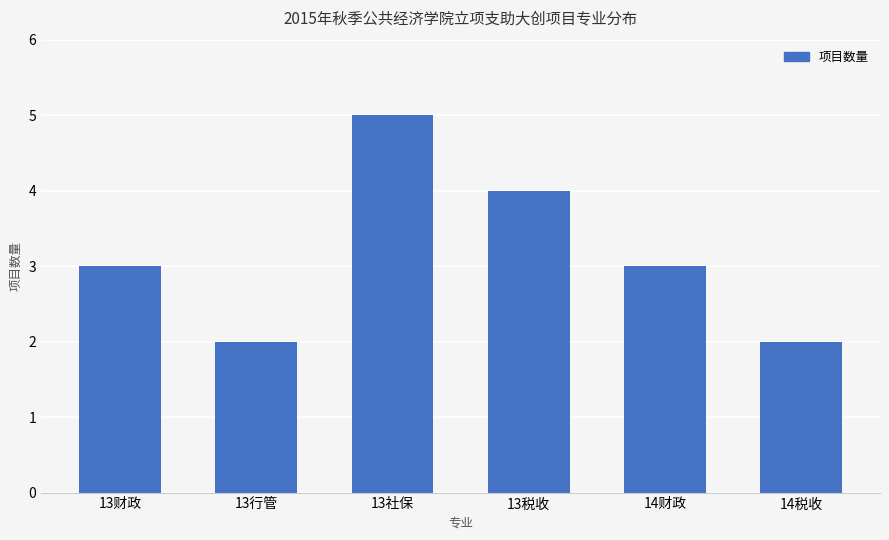

What is the value of the 3rd bar from the left?

5